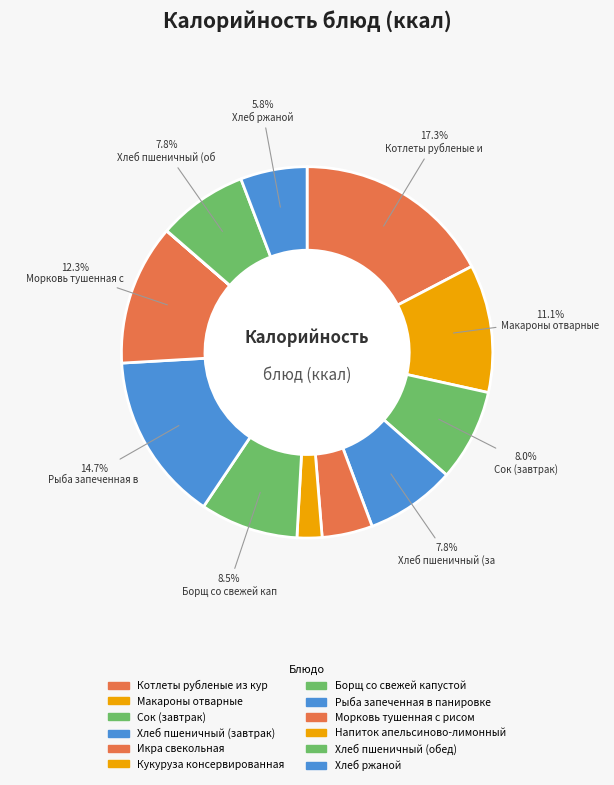

How much of the chart is everything except Сок (завтрак)?

92.0%